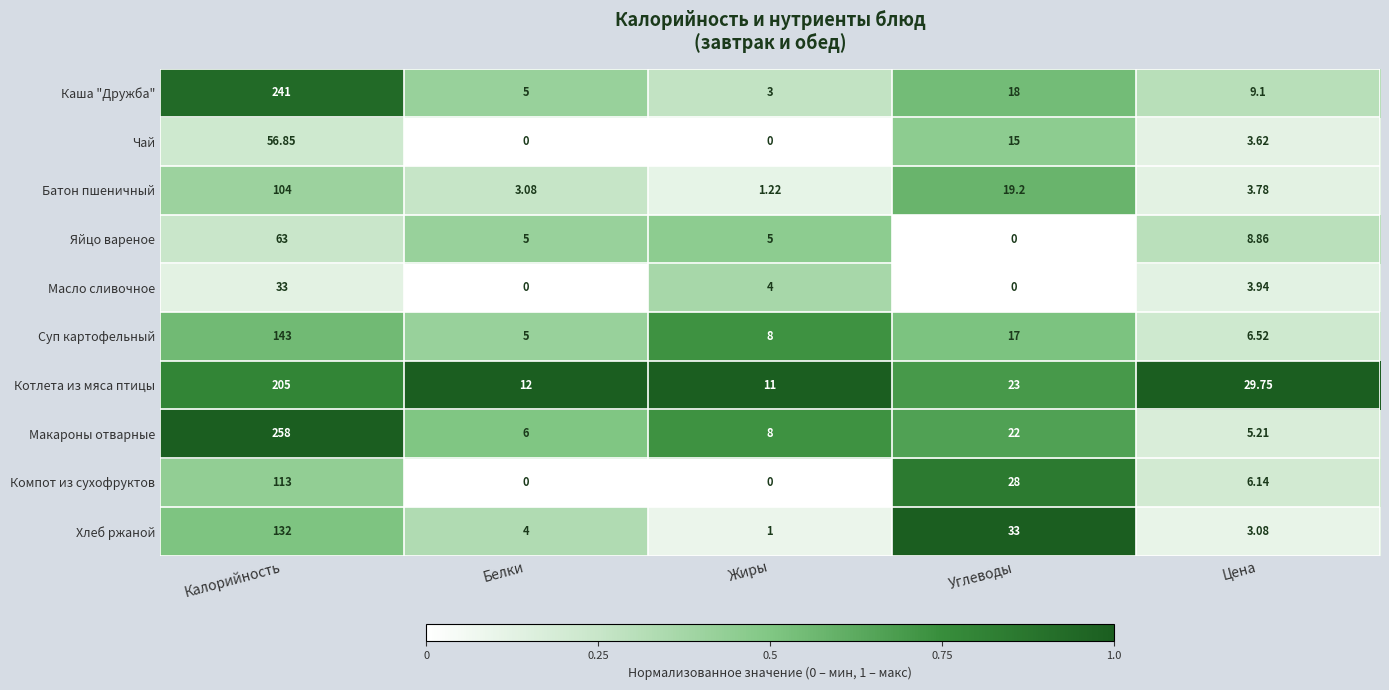

At which label does Хлеб ржаной reach its minimum?

Жиры